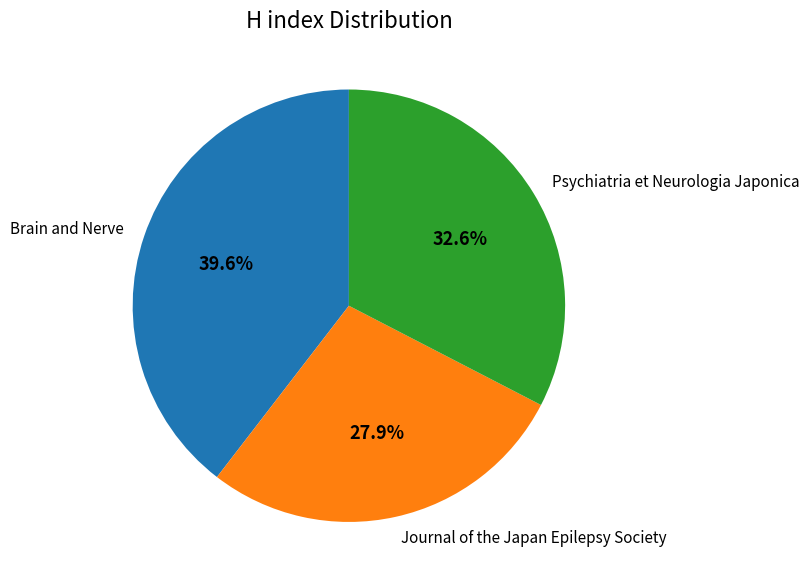

Count the number of slices in the pie.

3